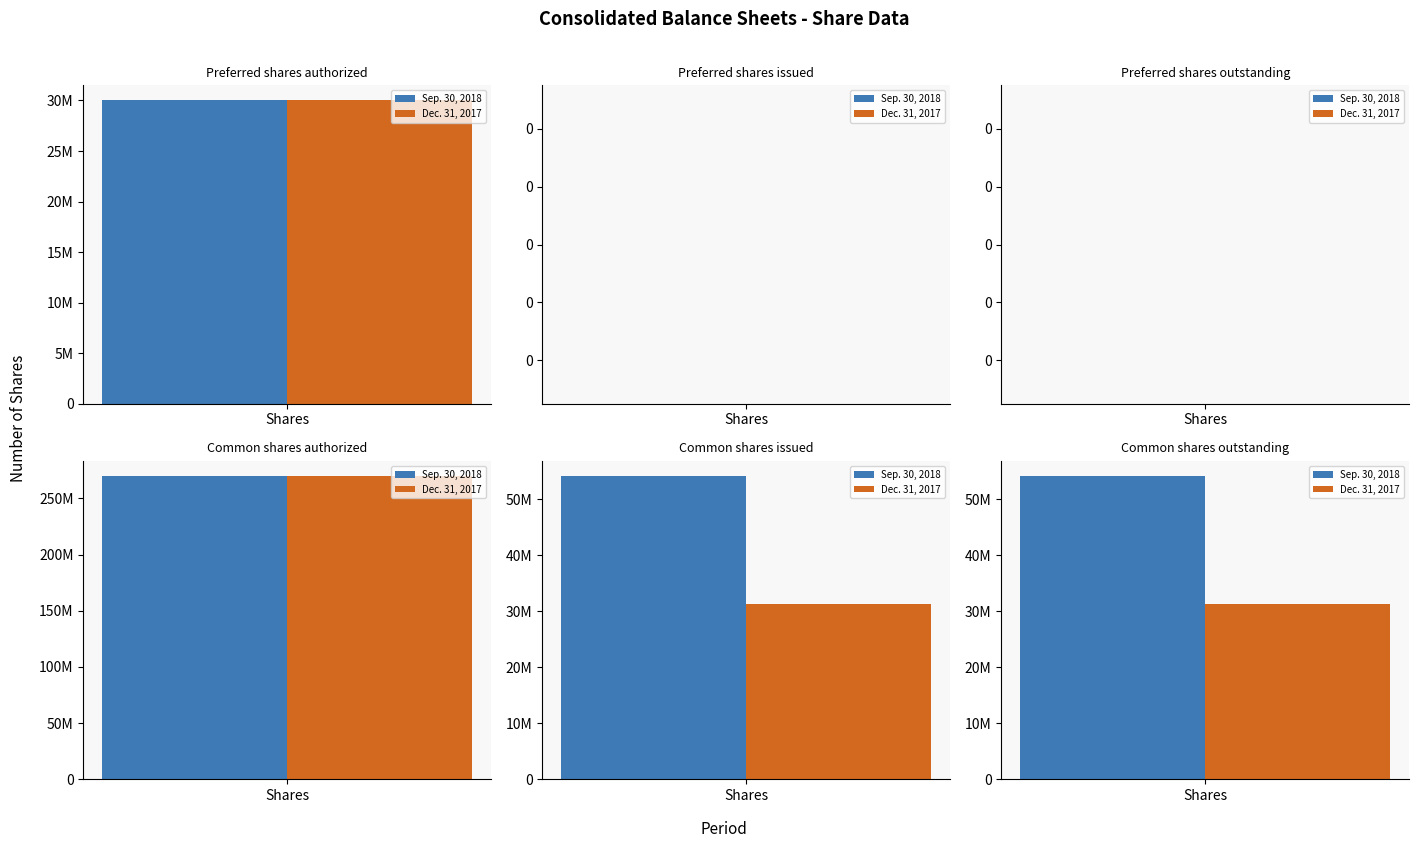

What is the label of the 4th bar from the right?

Preferred shares outstanding